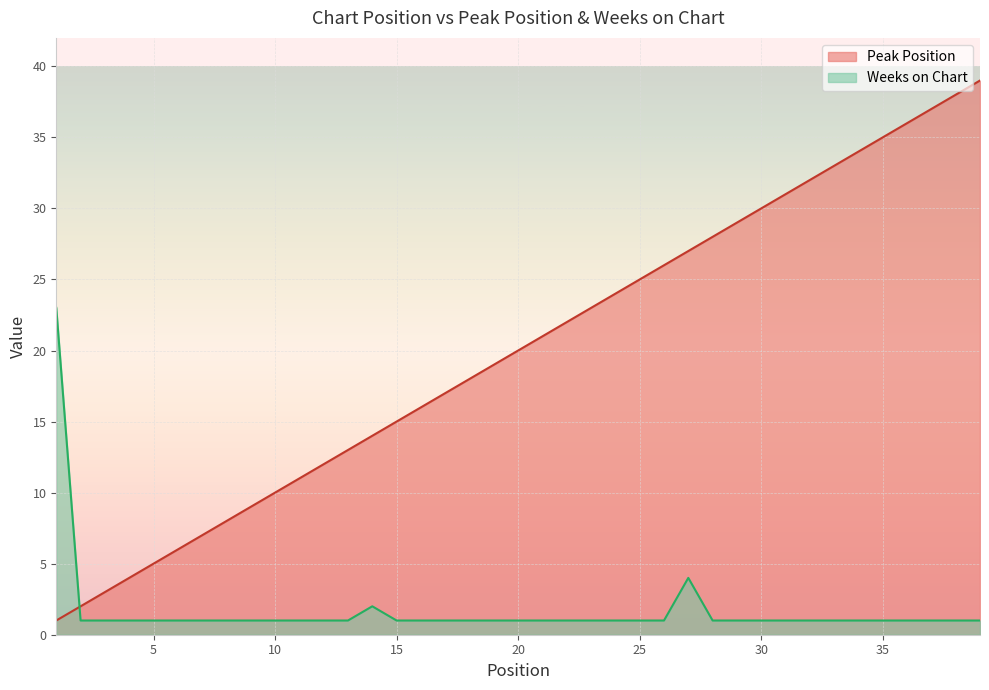

Count the number of data series in this chart.

2